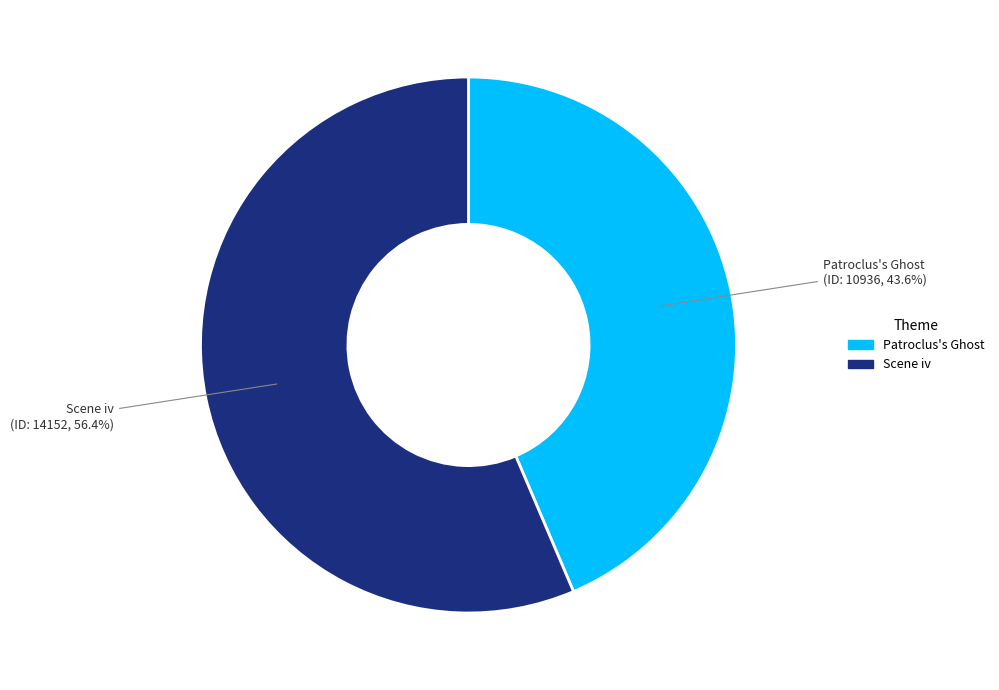

Combined, what portion of the pie is Patroclus's Ghost and Scene iv?

100.0%